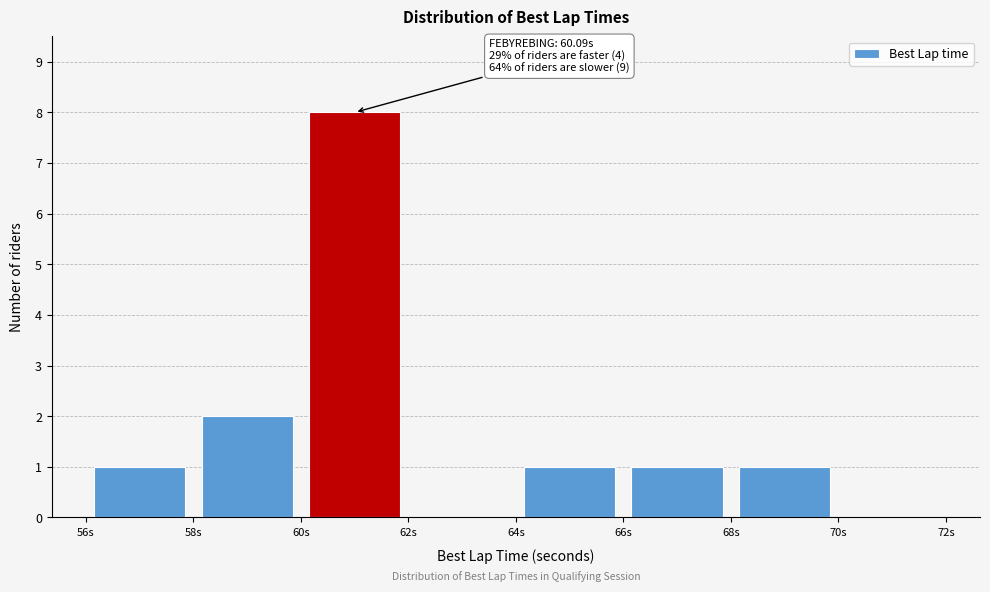

Which range on the x-axis has the tallest bar?

60 to 62